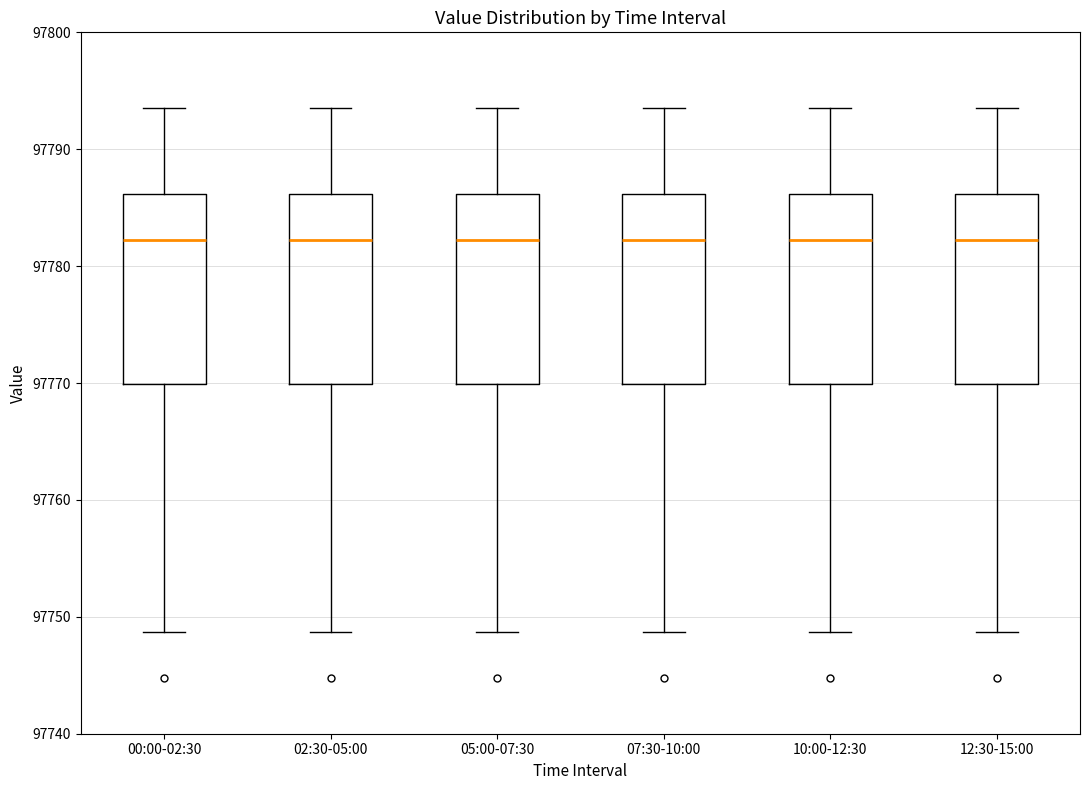

Reading left to right, read every box against the y-axis: the position of its median line, the range the box covers, and the ends of its whiskers. The values are not printed on the chart, so give them approximately, as read against the axis.

00:00-02:30: median 97782, box 97770 to 97786, whiskers 97749 to 97794
02:30-05:00: median 97782, box 97770 to 97786, whiskers 97749 to 97794
05:00-07:30: median 97782, box 97770 to 97786, whiskers 97749 to 97794
07:30-10:00: median 97782, box 97770 to 97786, whiskers 97749 to 97794
10:00-12:30: median 97782, box 97770 to 97786, whiskers 97749 to 97794
12:30-15:00: median 97782, box 97770 to 97786, whiskers 97749 to 97794